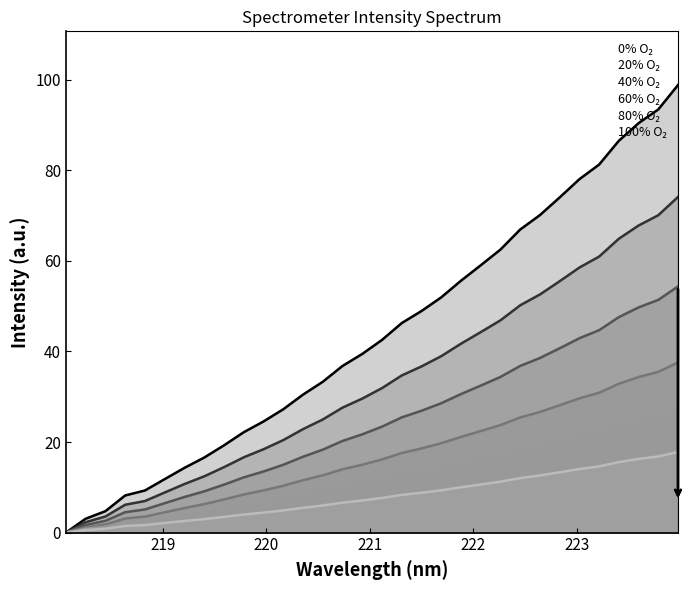

What is the average value of the 40% O₂ series?

24.2